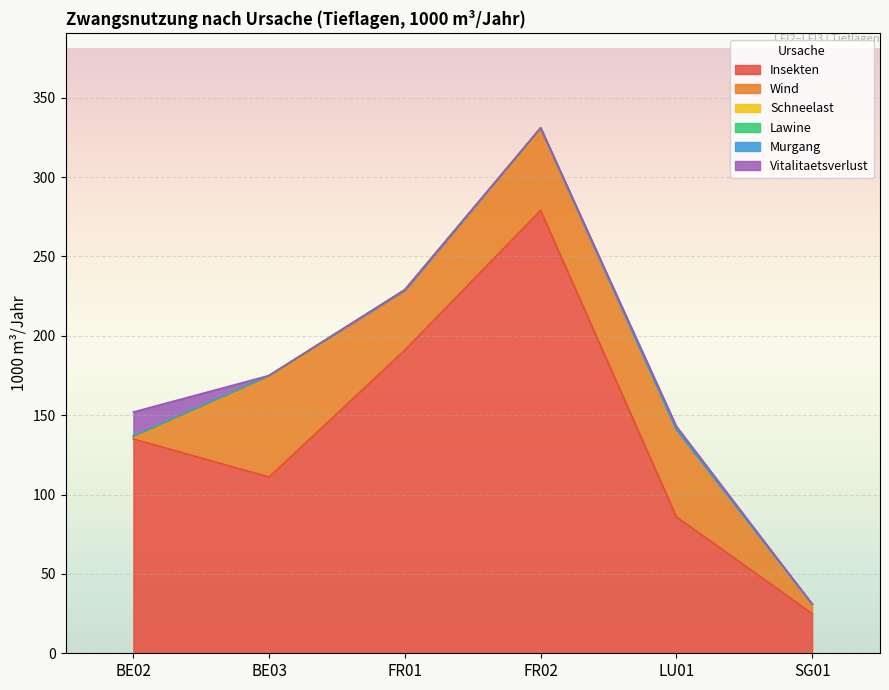

Which series has the largest total across all categories?

Insekten